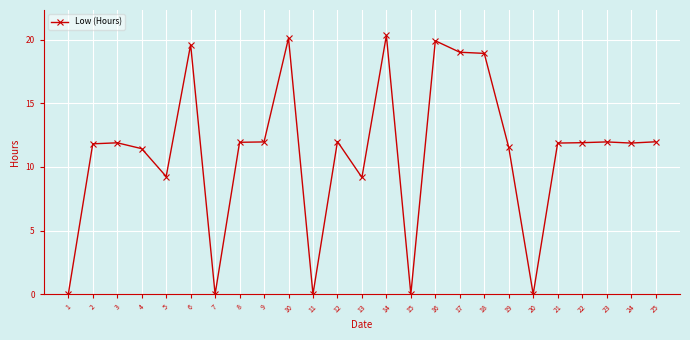

Which has a higher value, 17 or 6?

6